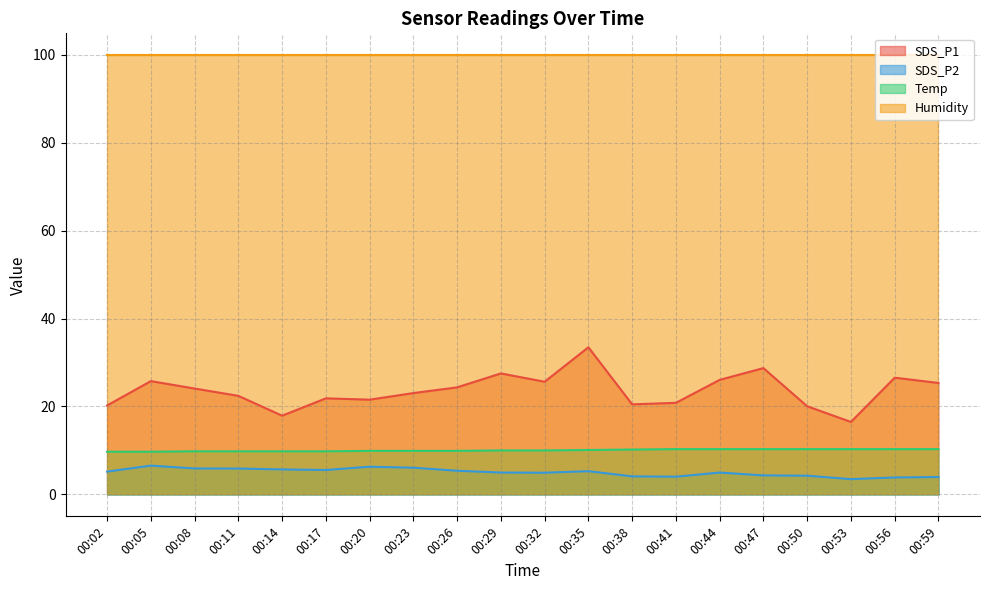

What is the highest value of the Temp series?

10.3